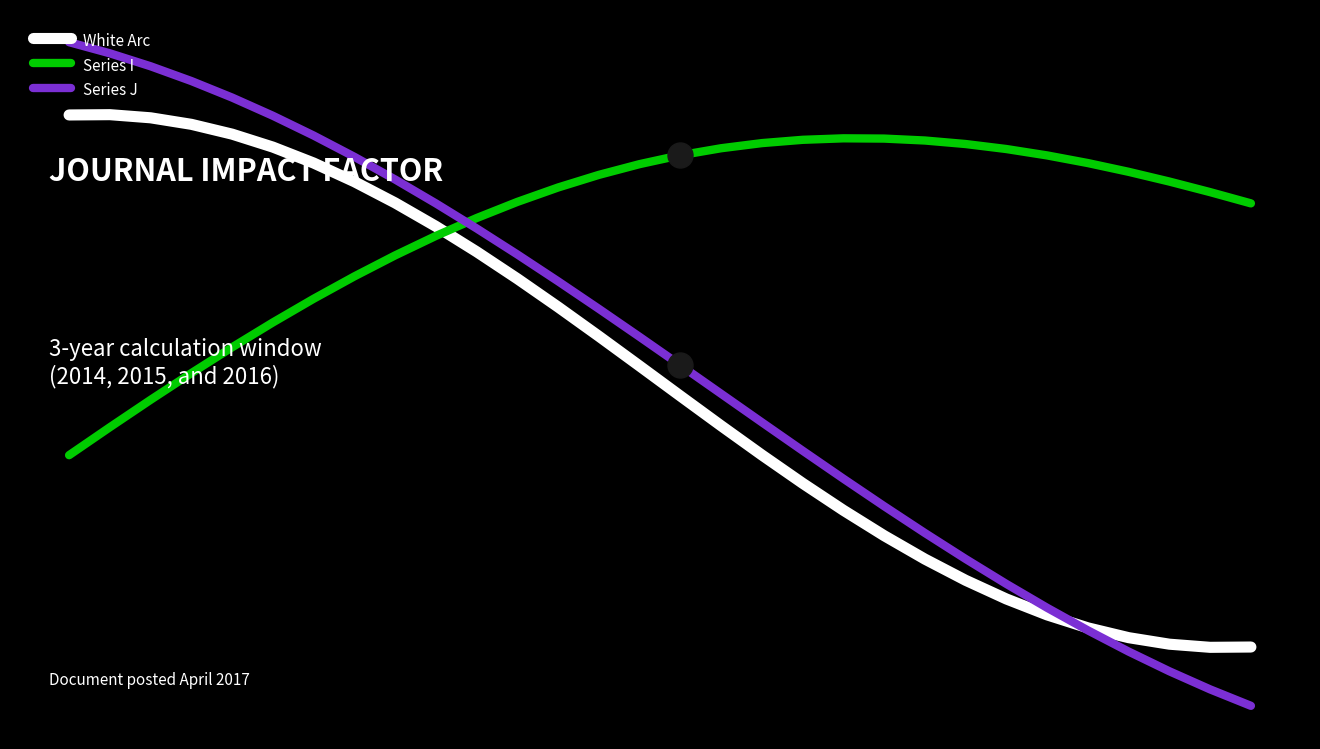

Does the chart have visible grid lines?

No